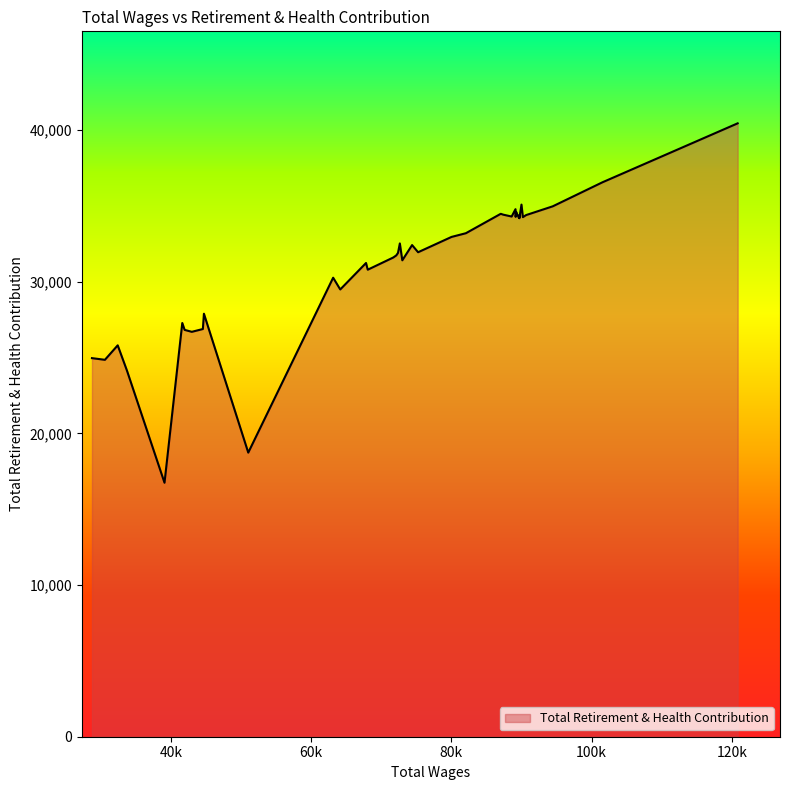

How many lines are shown in the chart?

1